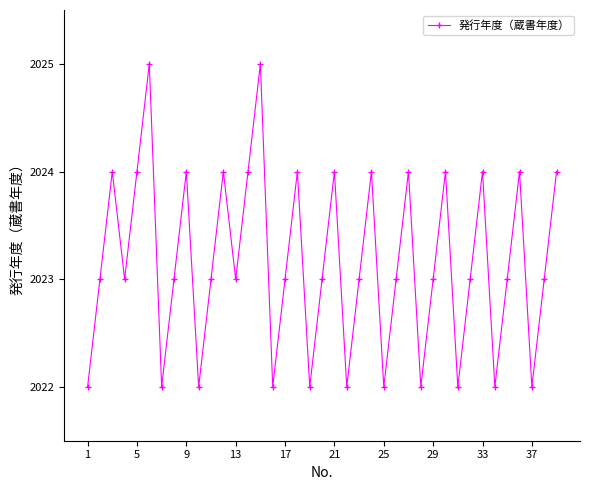

What is the minimum value shown in the chart?

2022